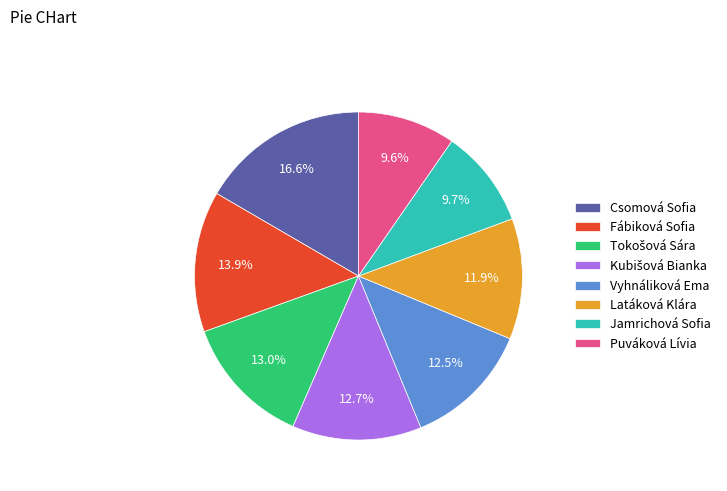

To the nearest percent, what is the combined percentage of Csomová Sofia and Puváková Lívia?

26%